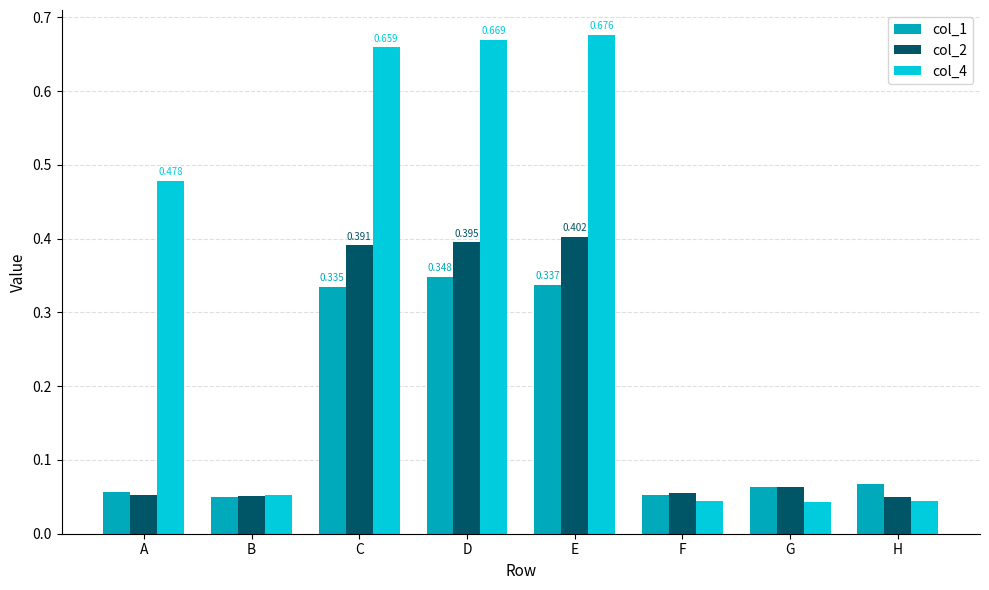

Rank the series at E from highest to lowest value.

col_4, col_2, col_1